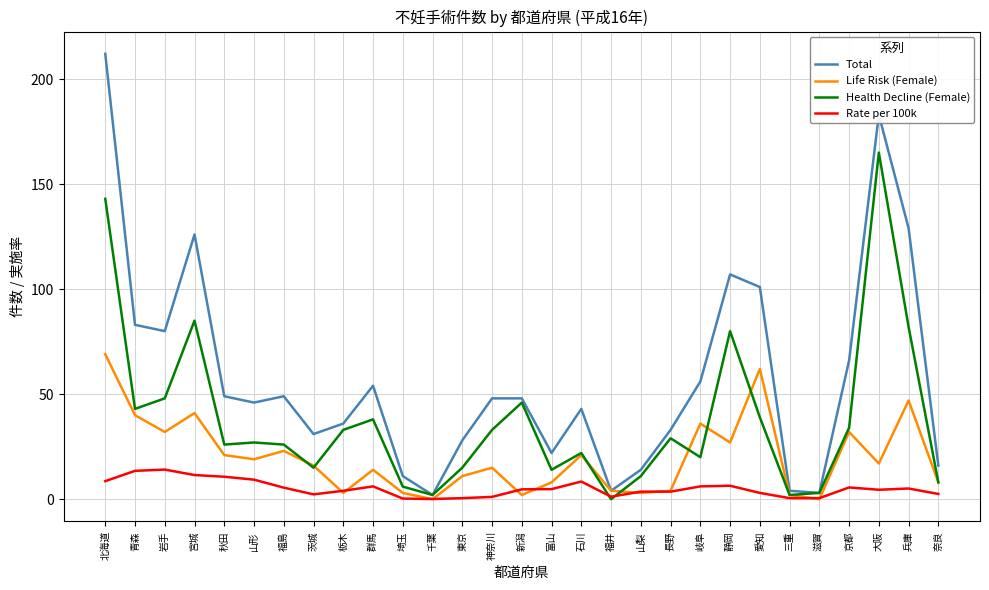

What is the greatest value displayed?

212.0